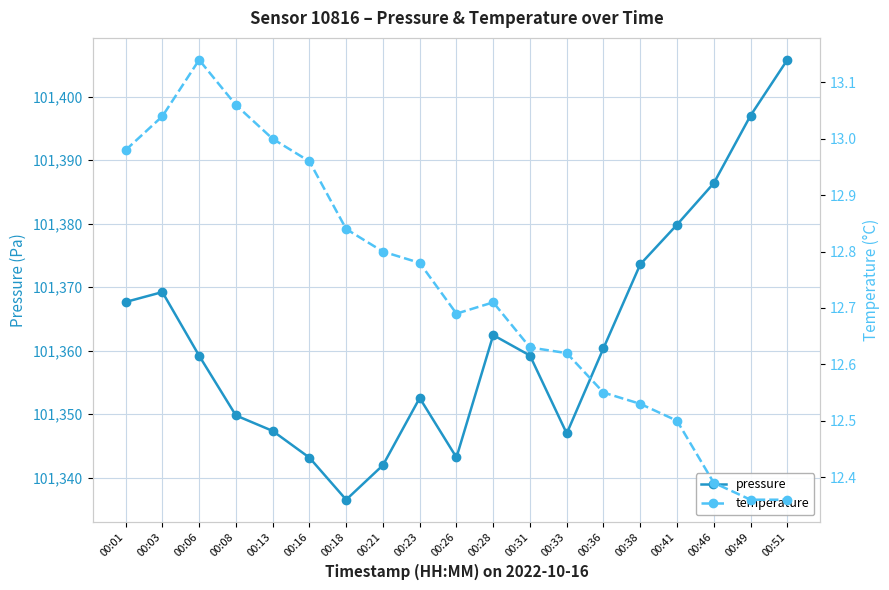

At which label does pressure first exceed 101359?

00:01